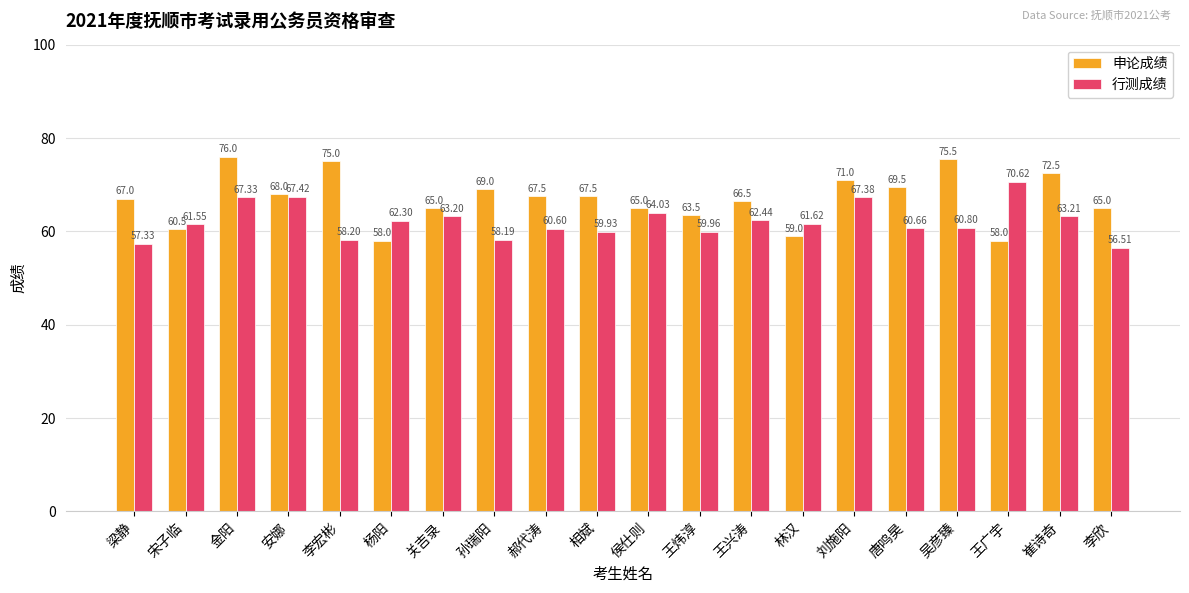

What is the maximum value for 申论成绩?

76.0